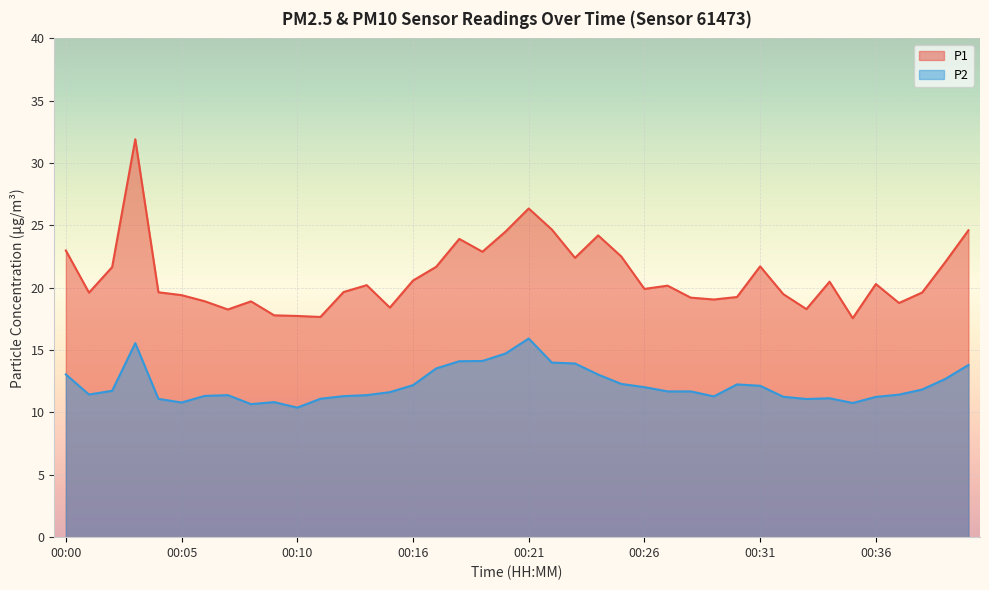

Which series has the largest range (max minus min)?

P1